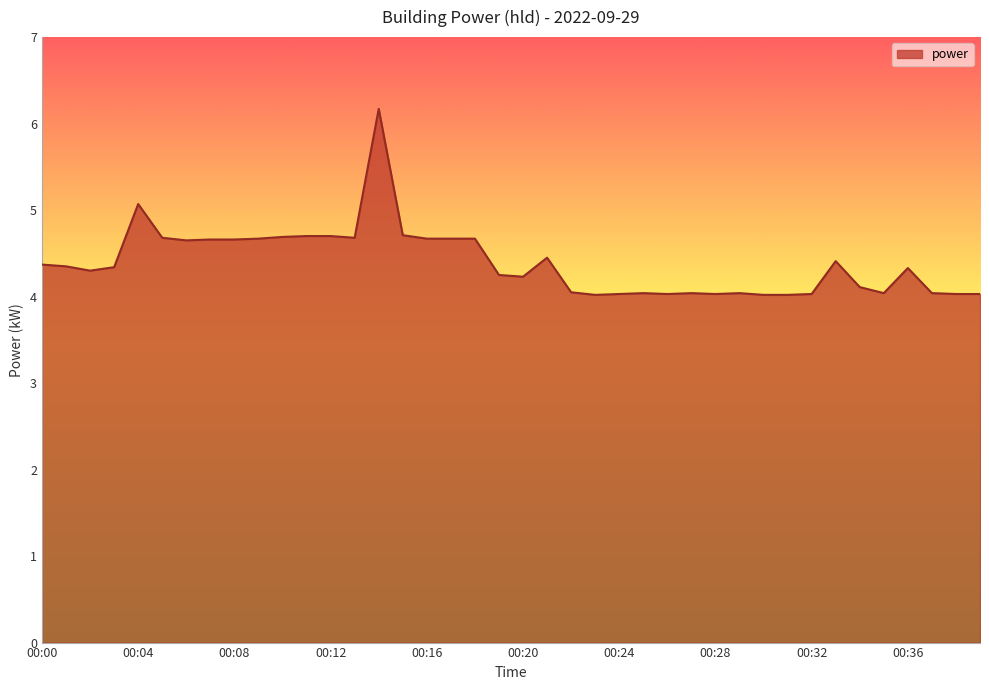

What is the smallest value displayed?

4.0